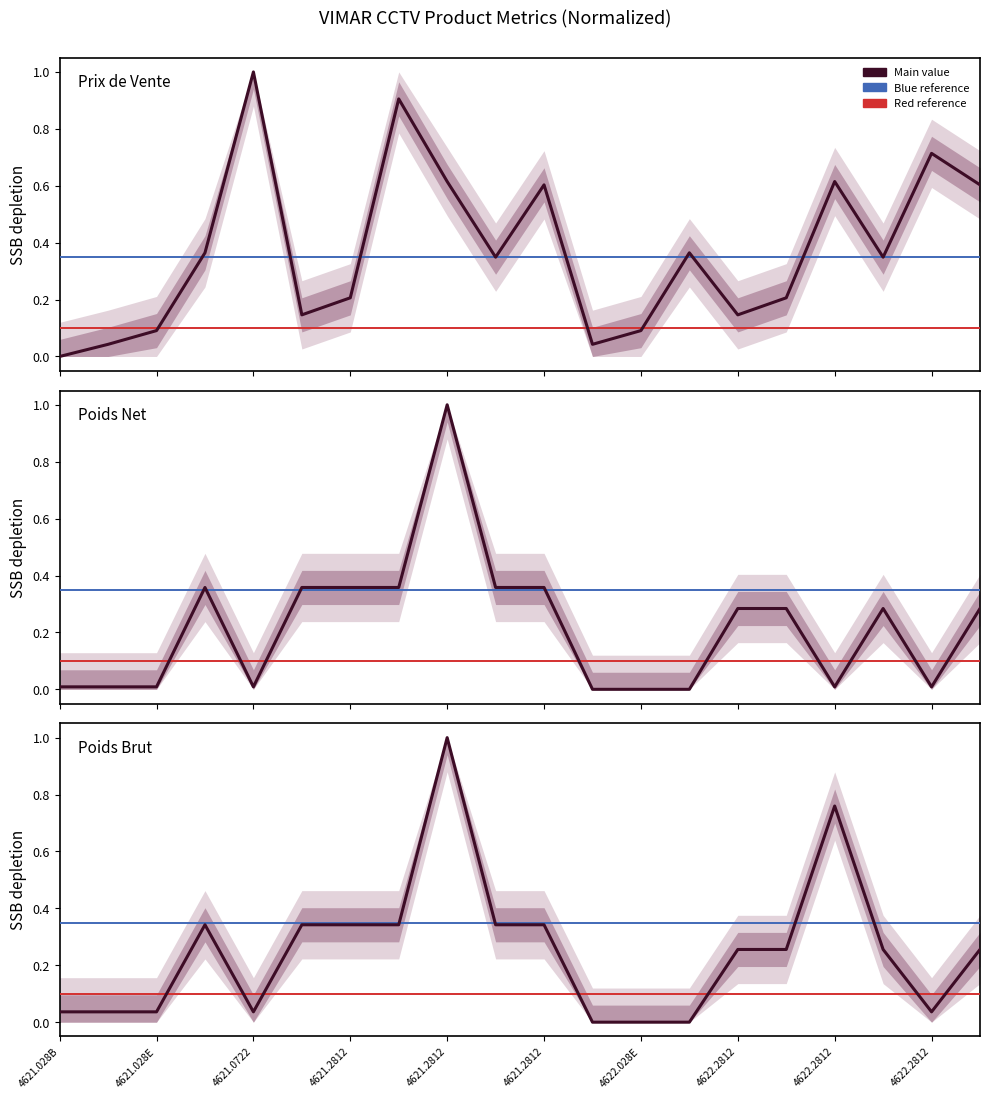

What is the label of the 7th point from the right?

13